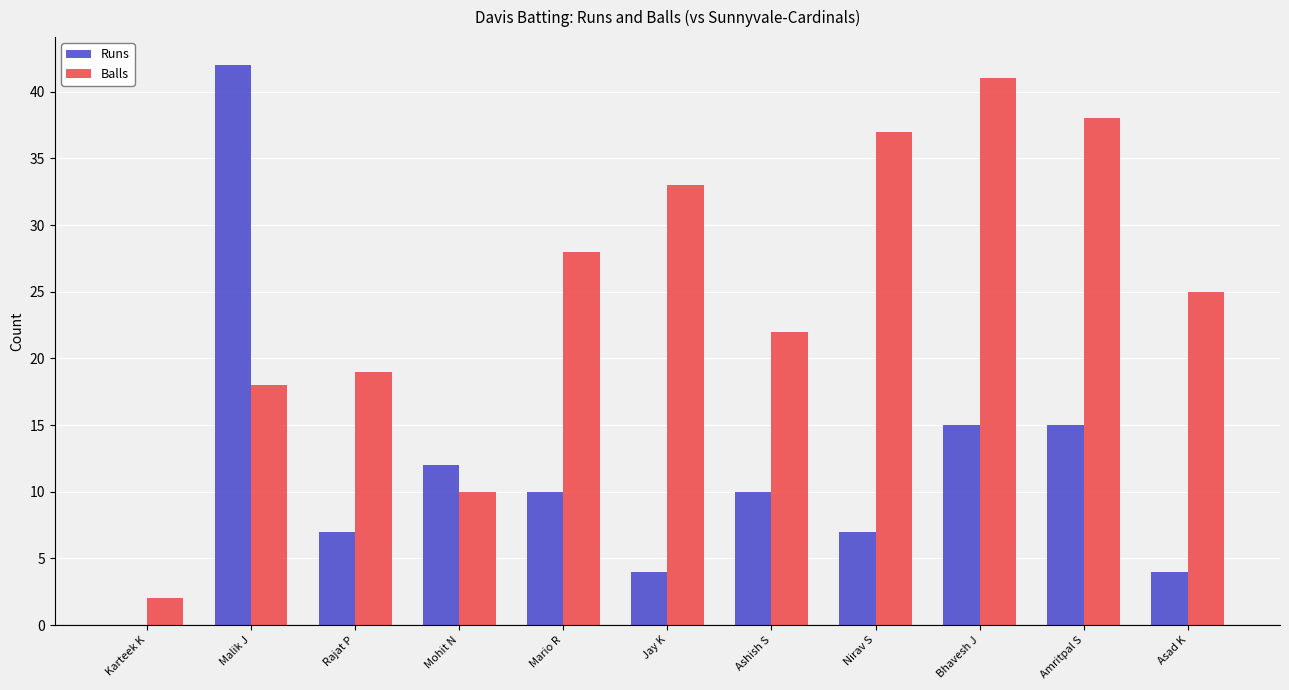

Is it true that Balls equals 33 at Jay K?

True